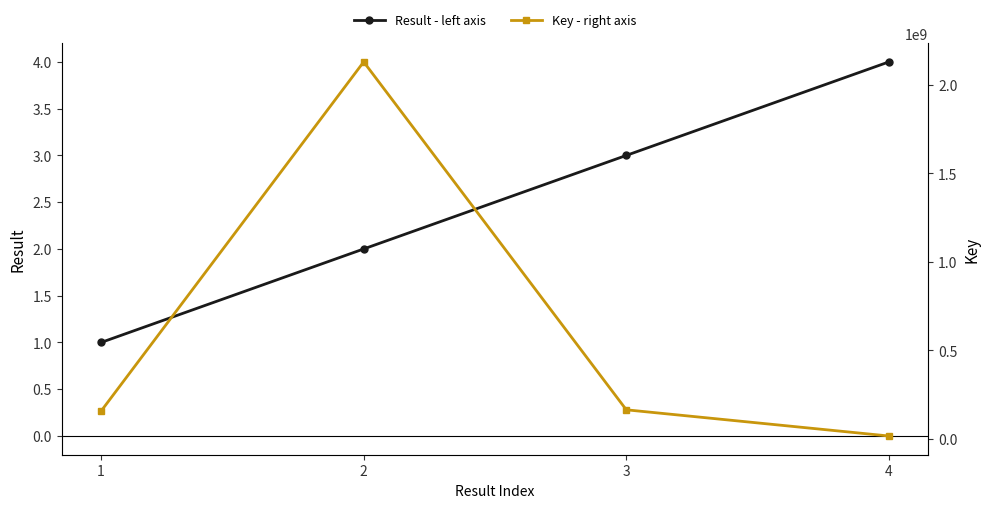

Which series changed the most between 3 and 4?

Key - right axis